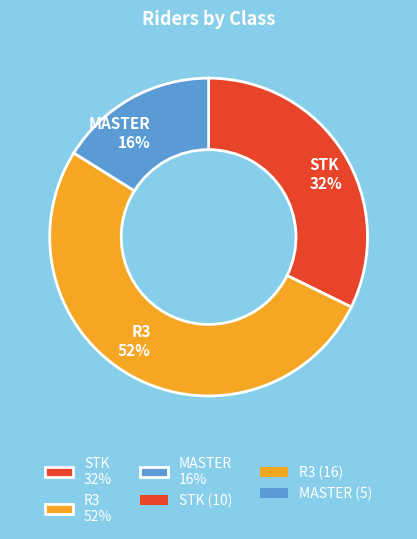

Which category has the smallest portion of the pie?

MASTER